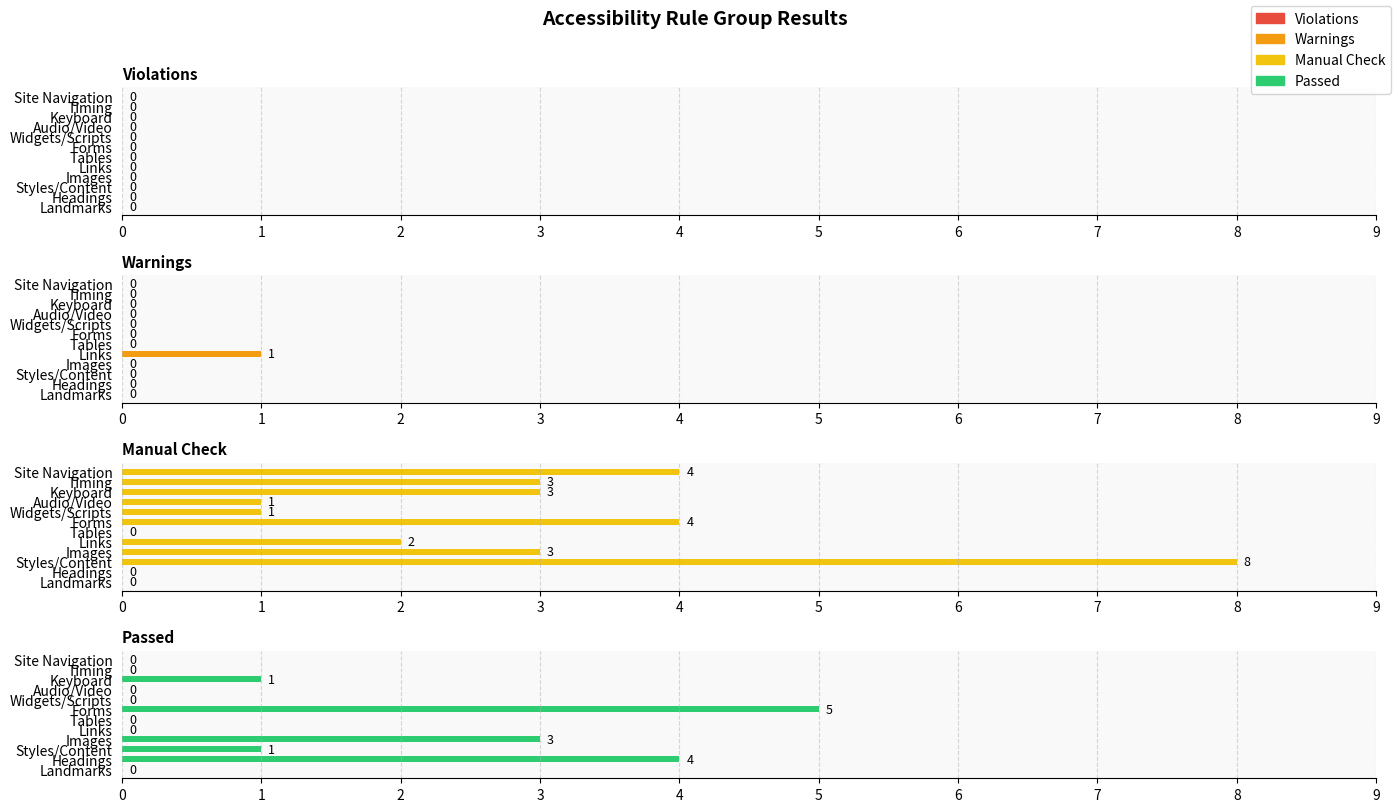

Which has a higher value, 2 or 5?

2